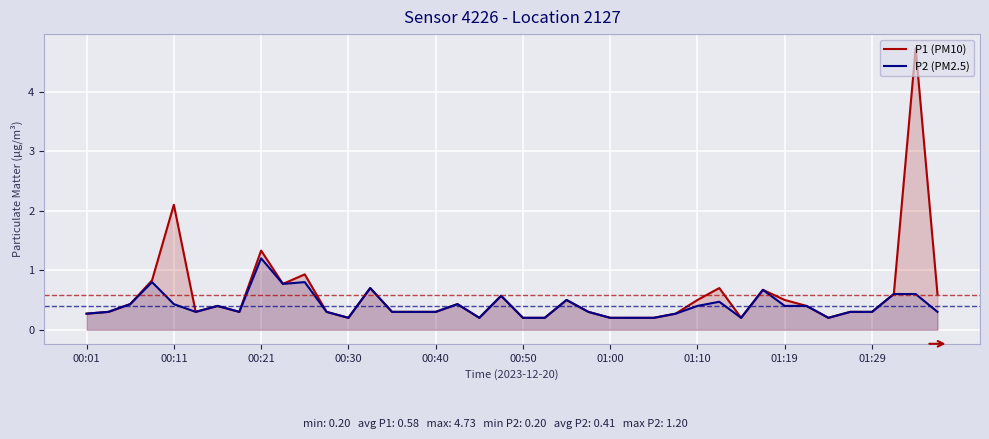

What is the greatest value displayed?

4.7